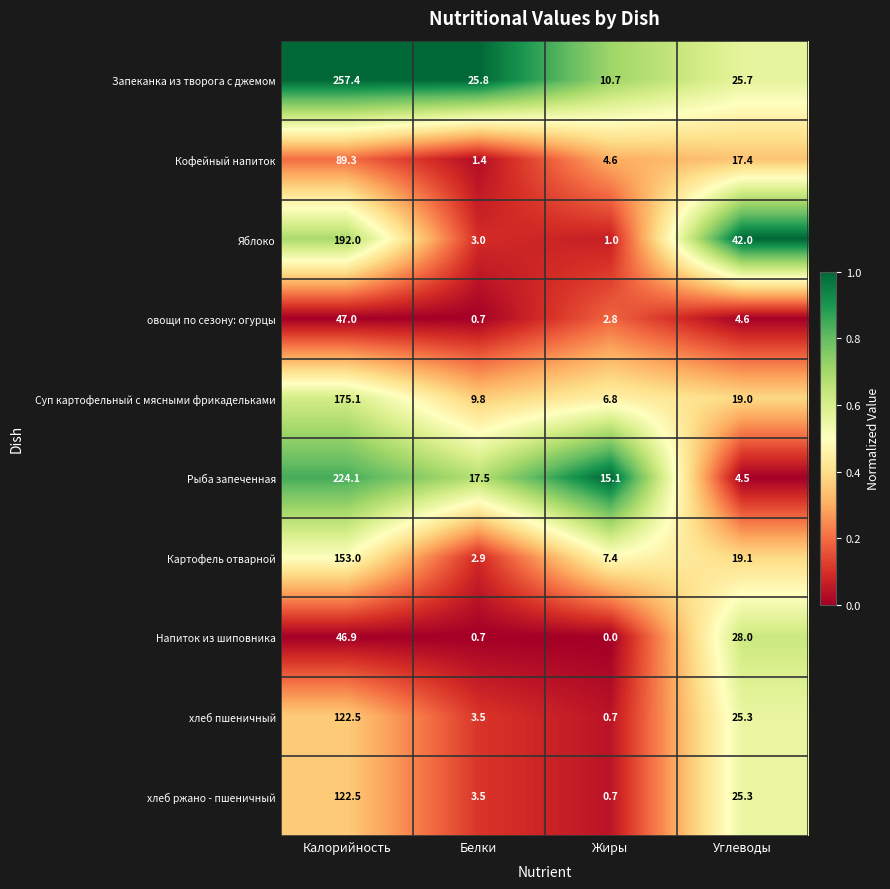

What is the approximate value of Запеканка из творога с джемом at Углеводы?

25.7